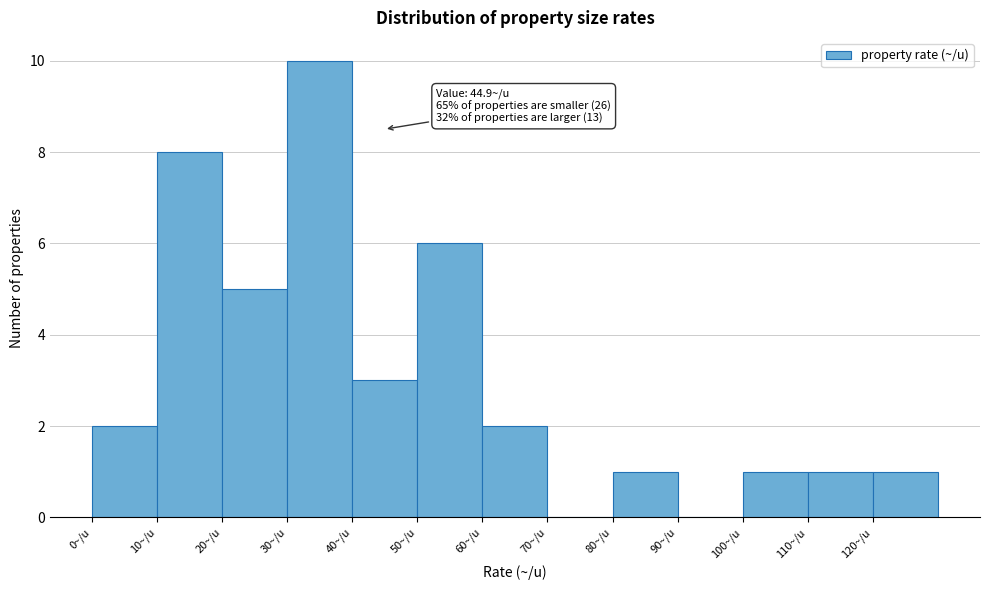

Which range on the x-axis has the tallest bar?

30 to 40